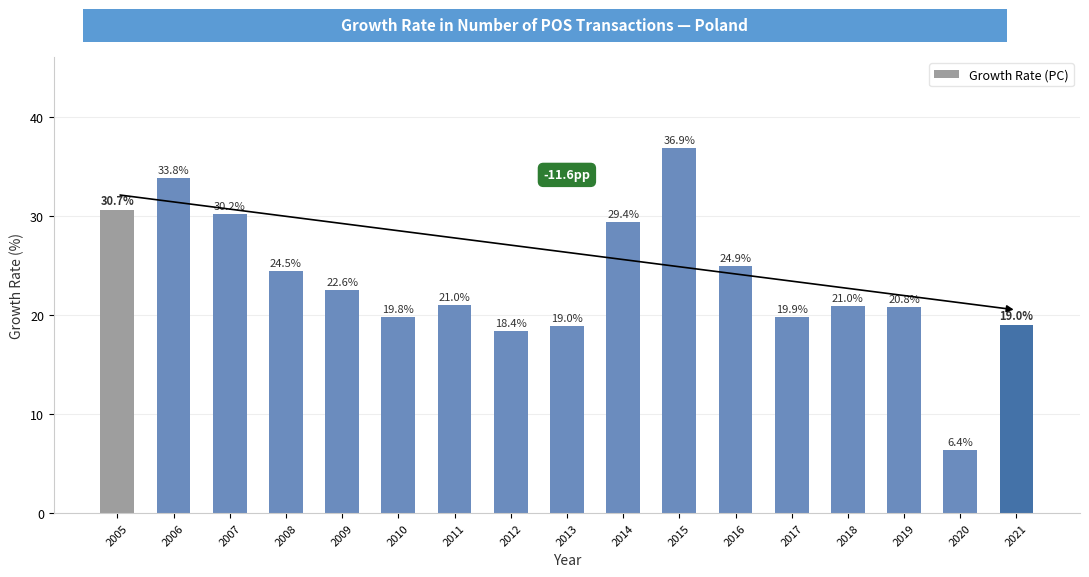

Does the chart contain any negative values?

No